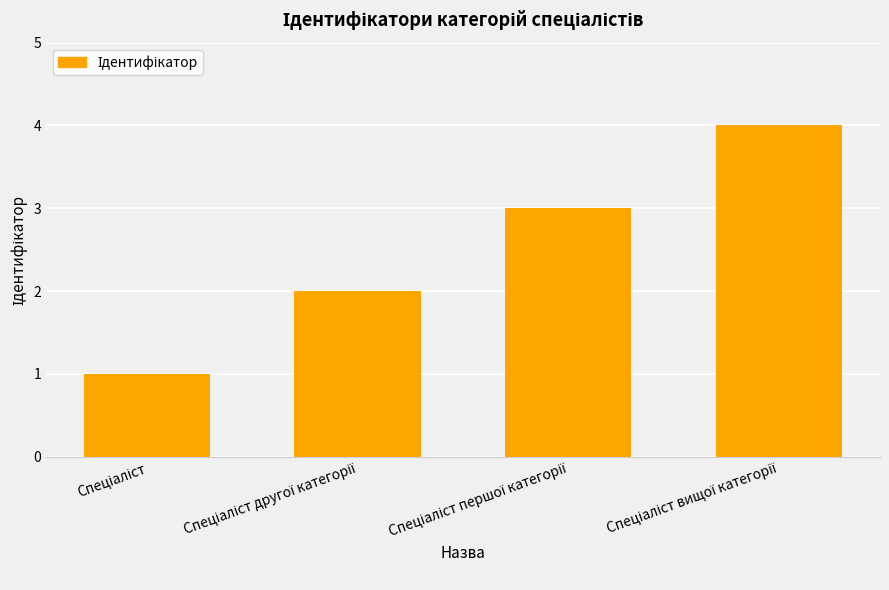

What is the maximum value shown in the chart?

4